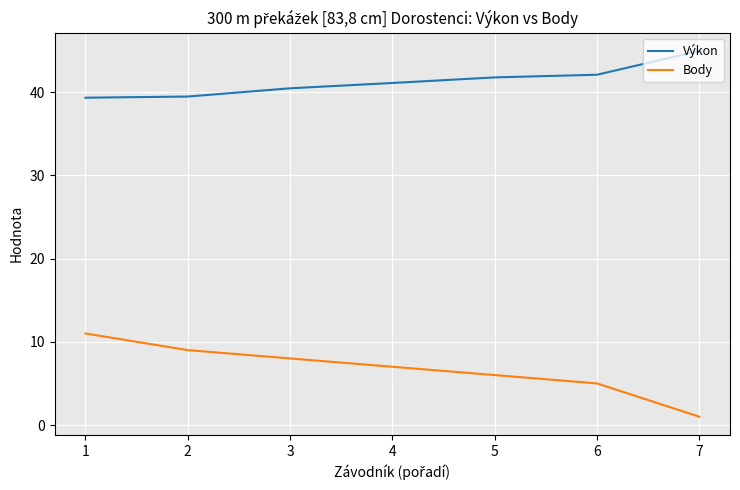

True or false: Body has more than 1 interior local peaks.

False